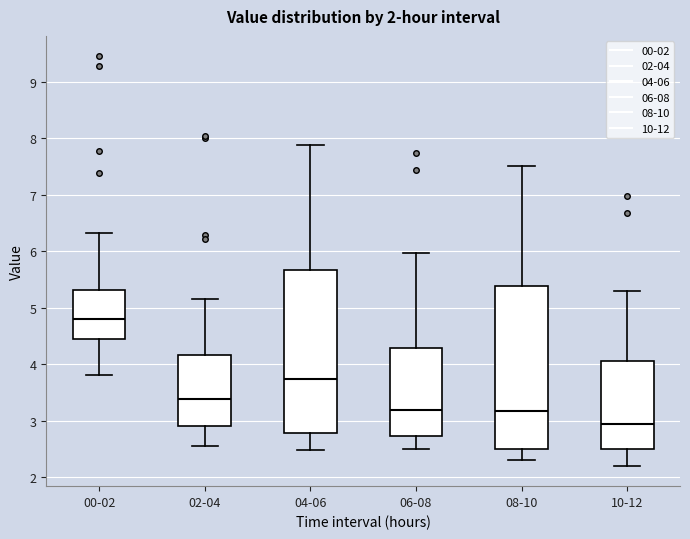

Reading left to right, transcribe this box plot: for each box, give where its median line is, the range the box spans, and where its two whiskers end, as read against the y-axis. The values are not printed on the chart, so give them approximately, as read against the axis.

00-02: median 4.8, box 4.4 to 5.3, whiskers 3.8 to 6.3
02-04: median 3.4, box 2.9 to 4.2, whiskers 2.5 to 5.2
04-06: median 3.7, box 2.8 to 5.7, whiskers 2.5 to 7.9
06-08: median 3.2, box 2.7 to 4.3, whiskers 2.5 to 6.0
08-10: median 3.2, box 2.5 to 5.4, whiskers 2.3 to 7.5
10-12: median 2.9, box 2.5 to 4.1, whiskers 2.2 to 5.3